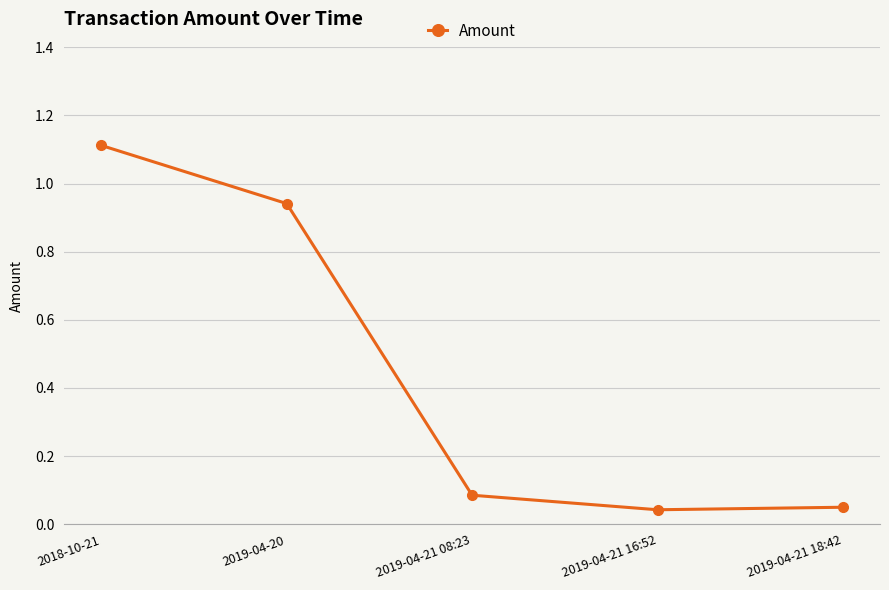

What is the difference between the maximum and second lowest values?

1.1